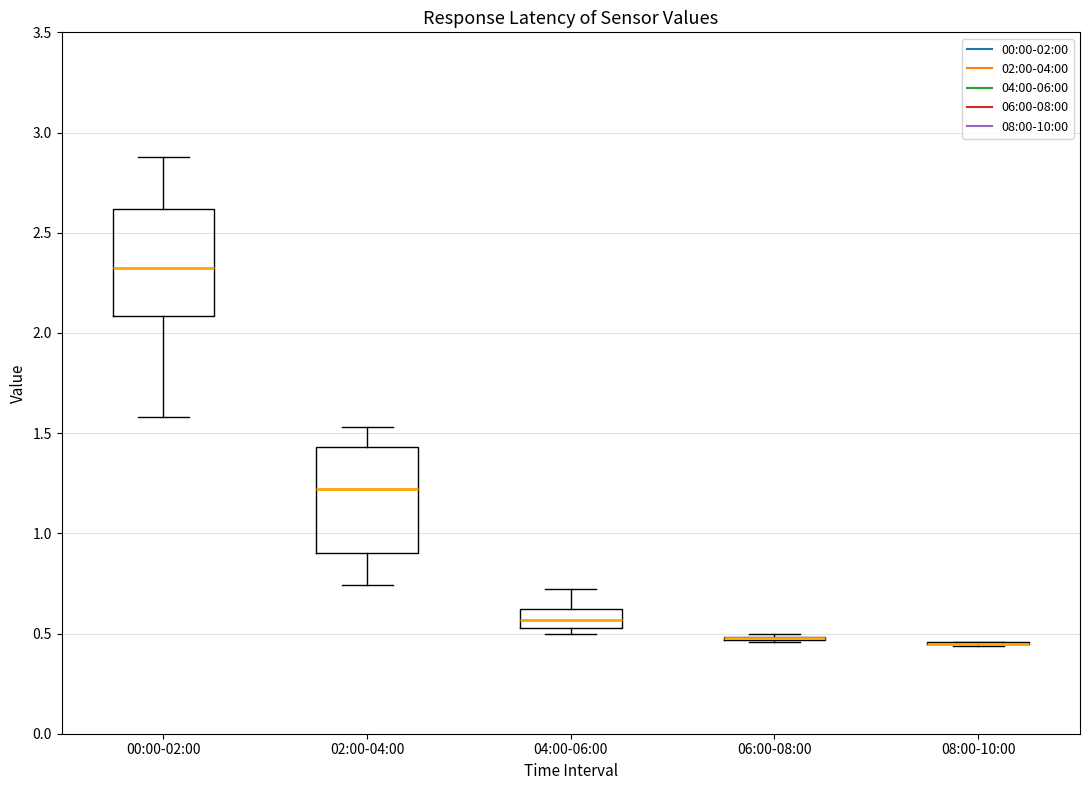

Reading left to right, read every box against the y-axis: the position of its median line, the range the box covers, and the ends of its whiskers. The values are not printed on the chart, so give them approximately, as read against the axis.

00:00-02:00: median 2.35, box 2.10 to 2.60, whiskers 1.60 to 2.90
02:00-04:00: median 1.20, box 0.90 to 1.45, whiskers 0.75 to 1.55
04:00-06:00: median 0.55 (inside the box), box 0.55 to 0.60, whiskers 0.50 to 0.70
06:00-08:00: box collapsed to a line at 0.50, whiskers 0.45 to 0.50
08:00-10:00: box collapsed to a line at 0.45, whiskers 0.45 to 0.45